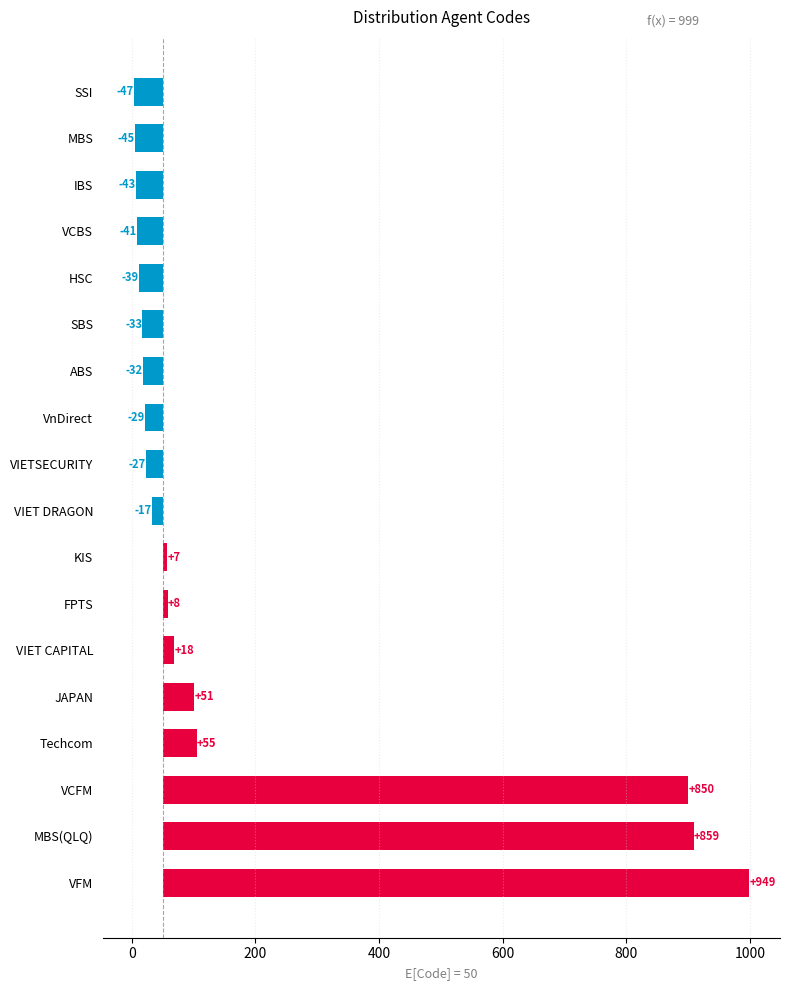

What is the minimum value shown in the chart?

-47